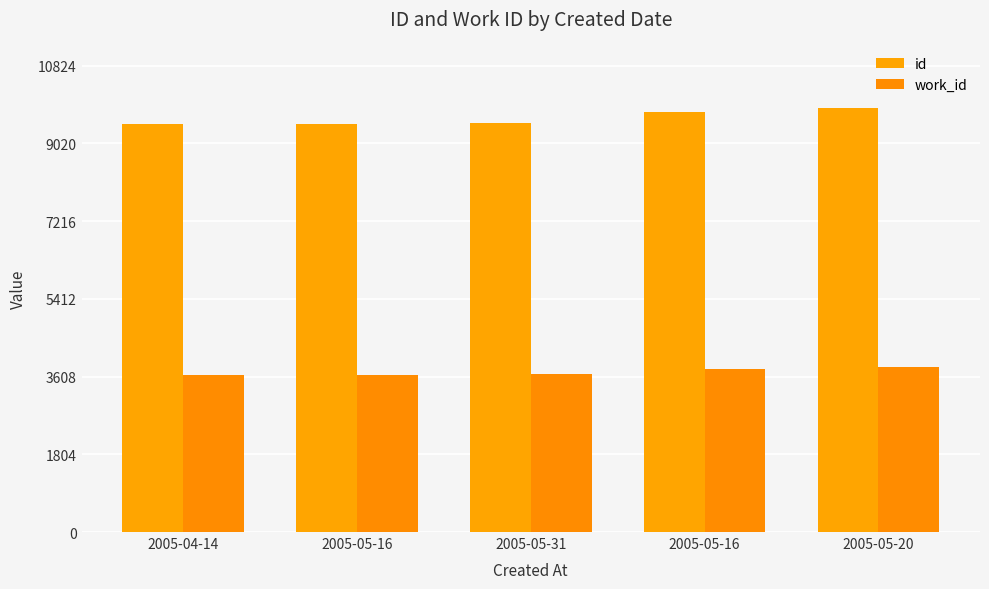

What is the sum of the id values at 2005-05-16 and 2005-05-31?

19245